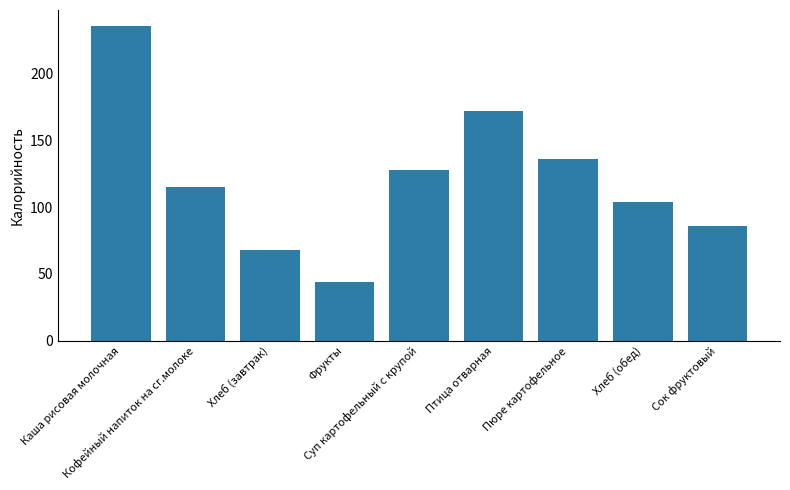

What is the difference between the maximum and second lowest values?

168